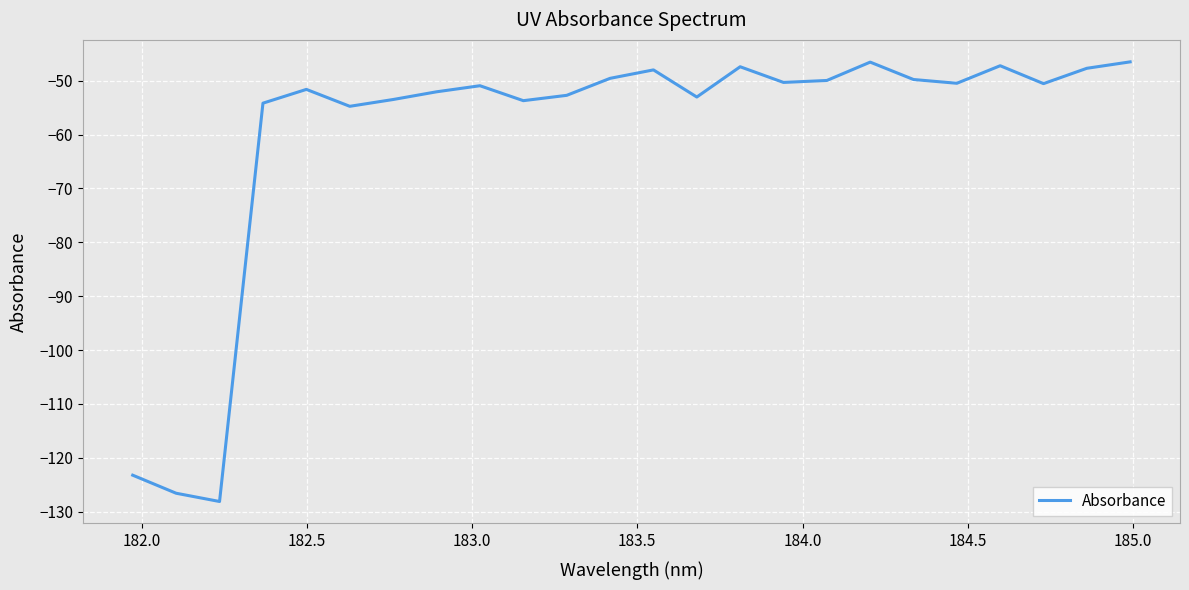

What is the maximum value shown in the chart?

-46.5